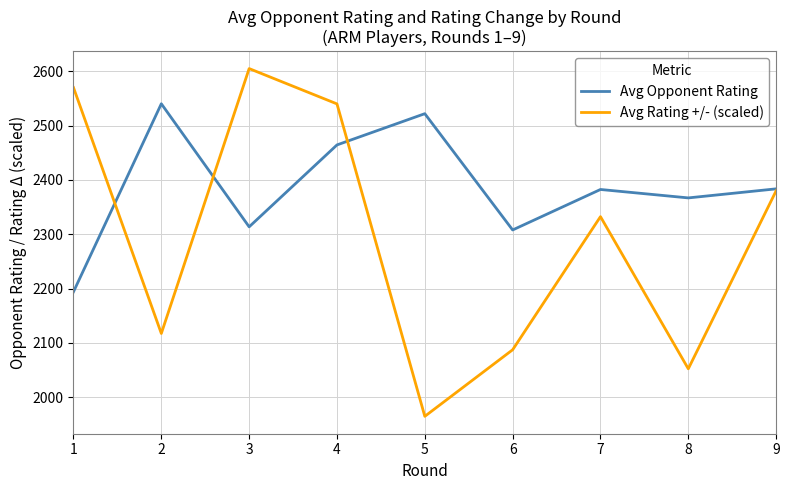

What is the highest value of the Avg Rating +/- (scaled) series?

2605.0